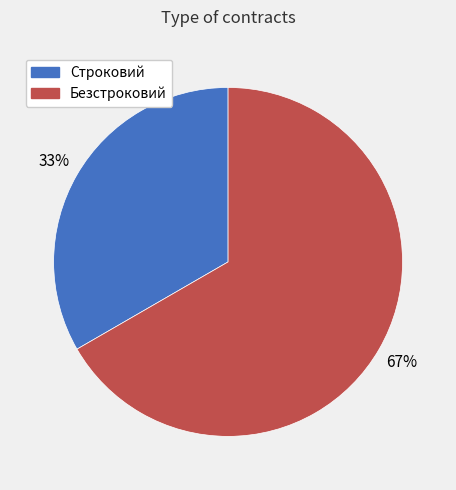

Which category has the smallest portion of the pie?

Строковий